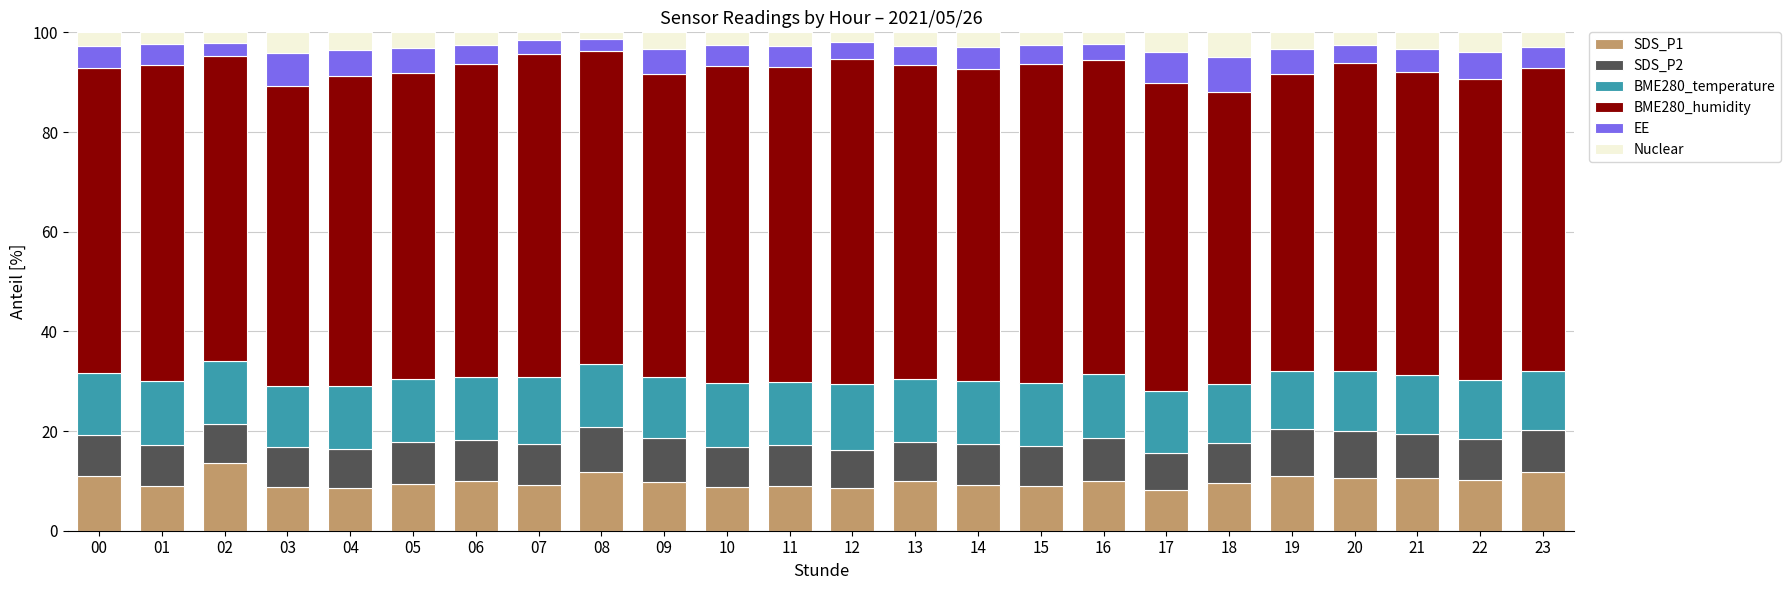

How many bars are there in total?

24